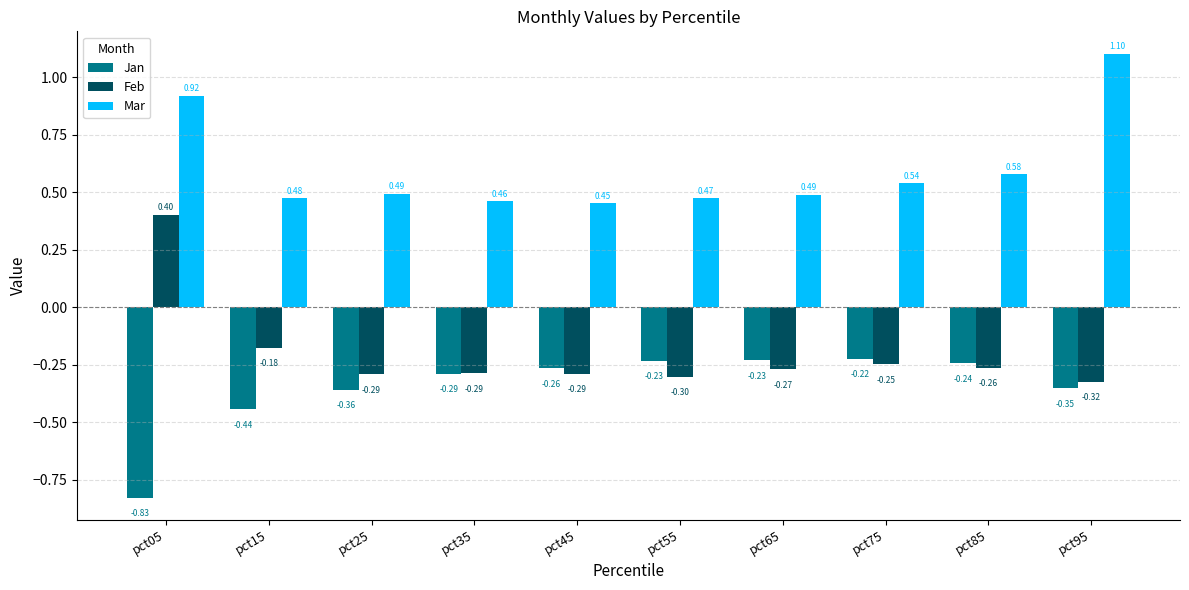

How many categories are shown in the chart?

10